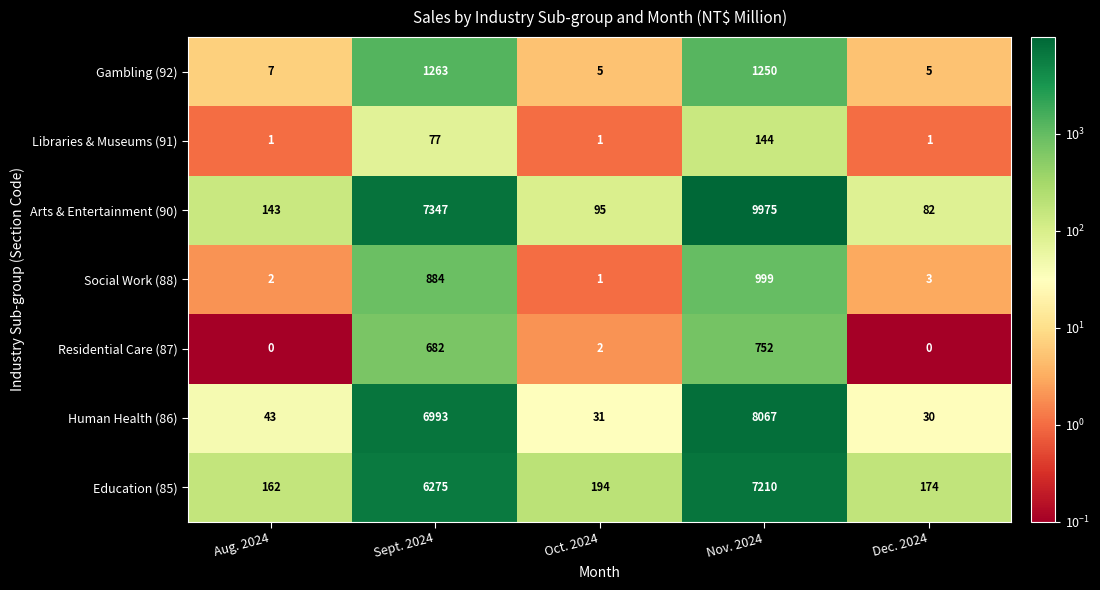

What is the average value of the Social Work (88) series?

378